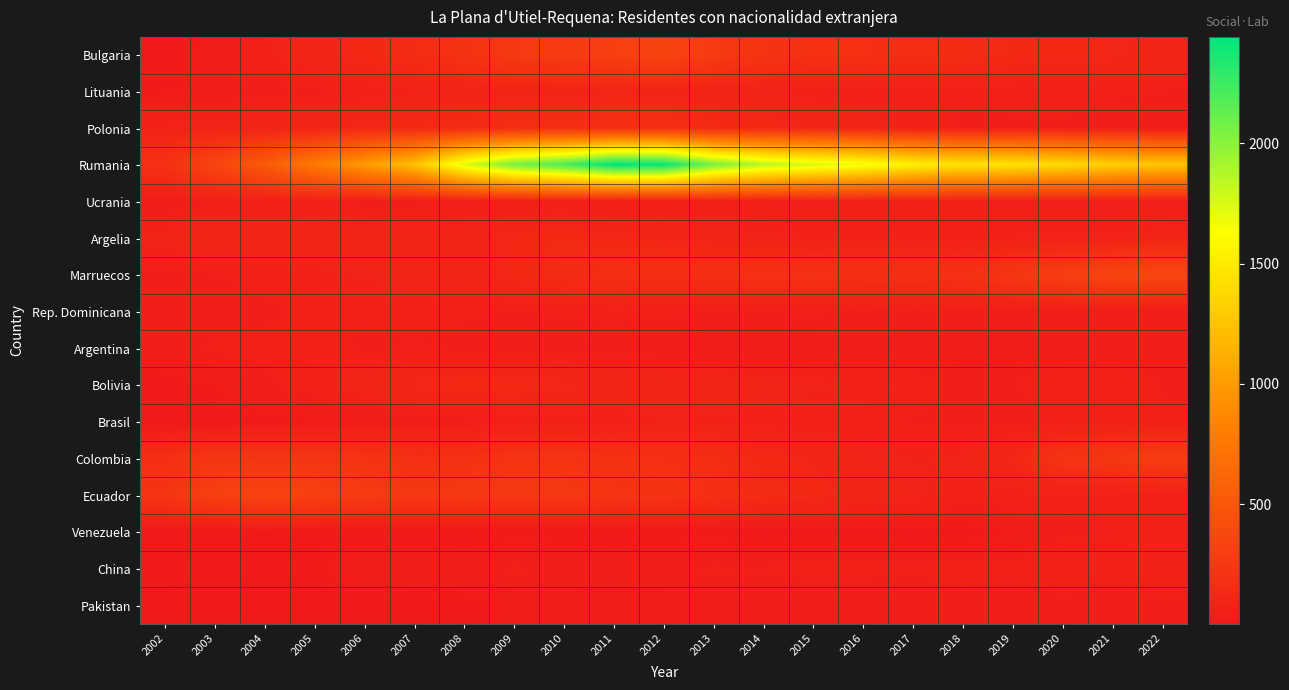

What is the maximum value shown in the chart?

2442